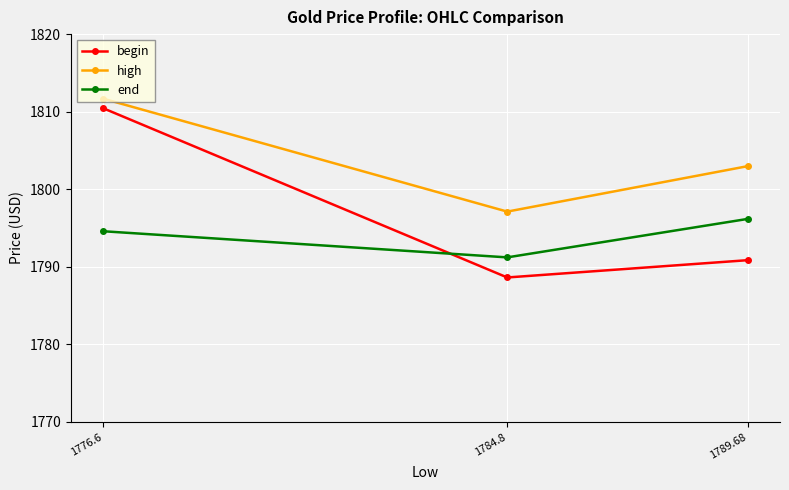

Which series has the largest total across all categories?

high